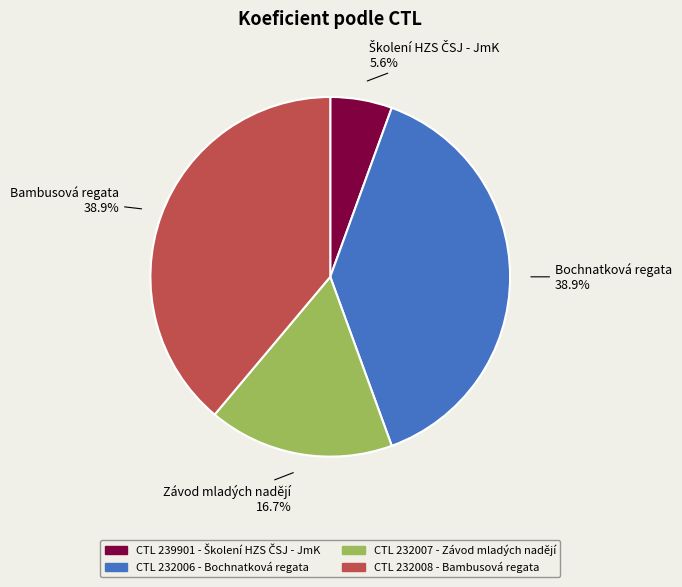

Does any single category account for the majority?

No